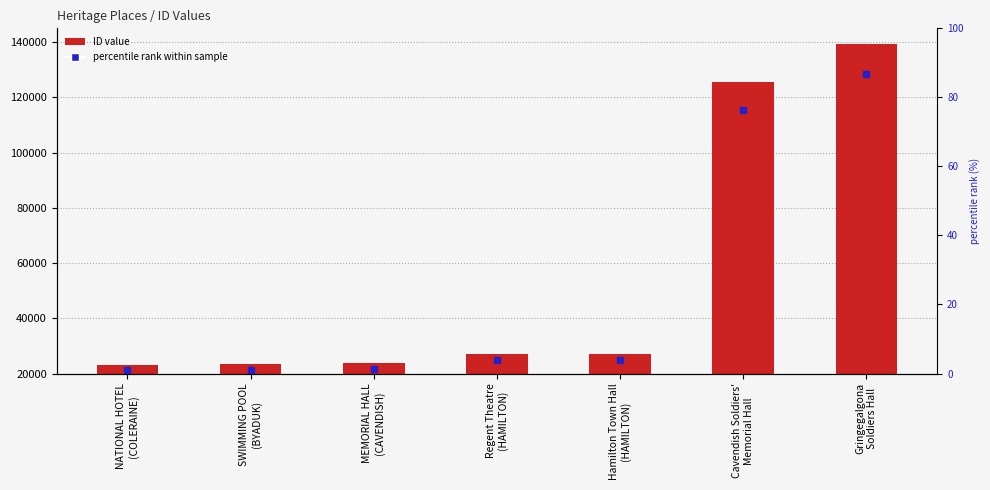

Rank the categories by value from lowest to highest.

NATIONAL HOTEL
(COLERAINE), SWIMMING POOL
(BYADUK), MEMORIAL HALL
(CAVENDISH), Regent Theatre
(HAMILTON), Hamilton Town Hall
(HAMILTON), Cavendish Soldiers'
Memorial Hall, Gringegalgona
Soldiers Hall